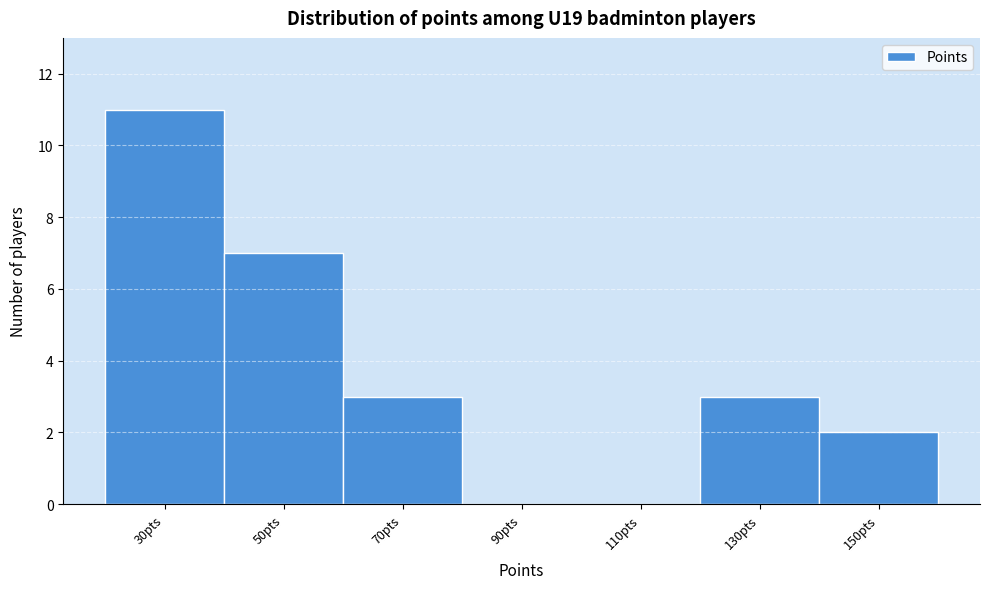

Reading left to right, list all the values displayed in this chart.

30pts=11	50pts=7	70pts=3	90pts=0	110pts=0	130pts=3	150pts=2